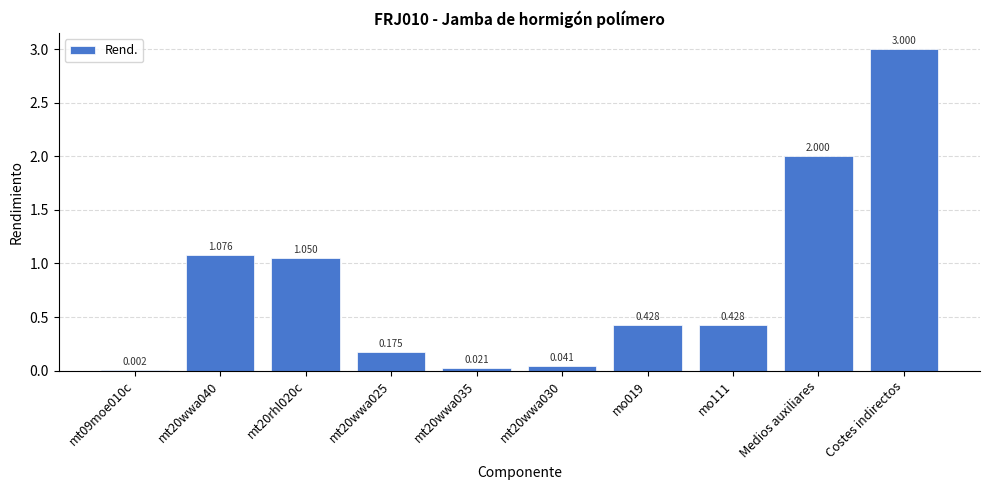

Count the number of categories in the chart.

10